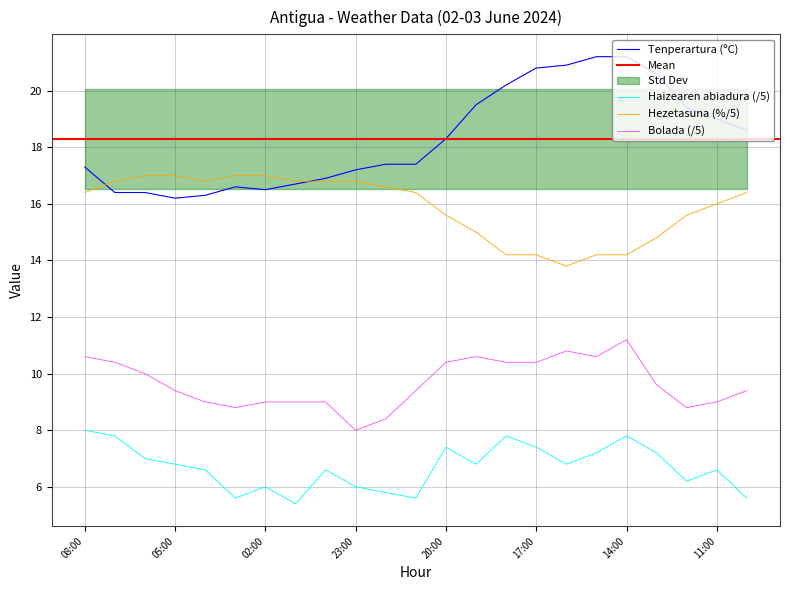

What is the label of the 11th point from the right?

20:00